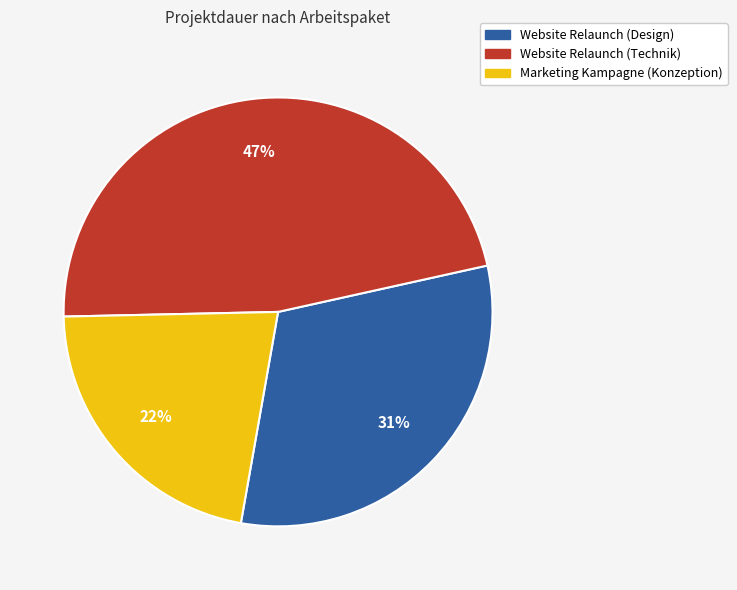

Is Website Relaunch (Technik) the majority of the pie?

No